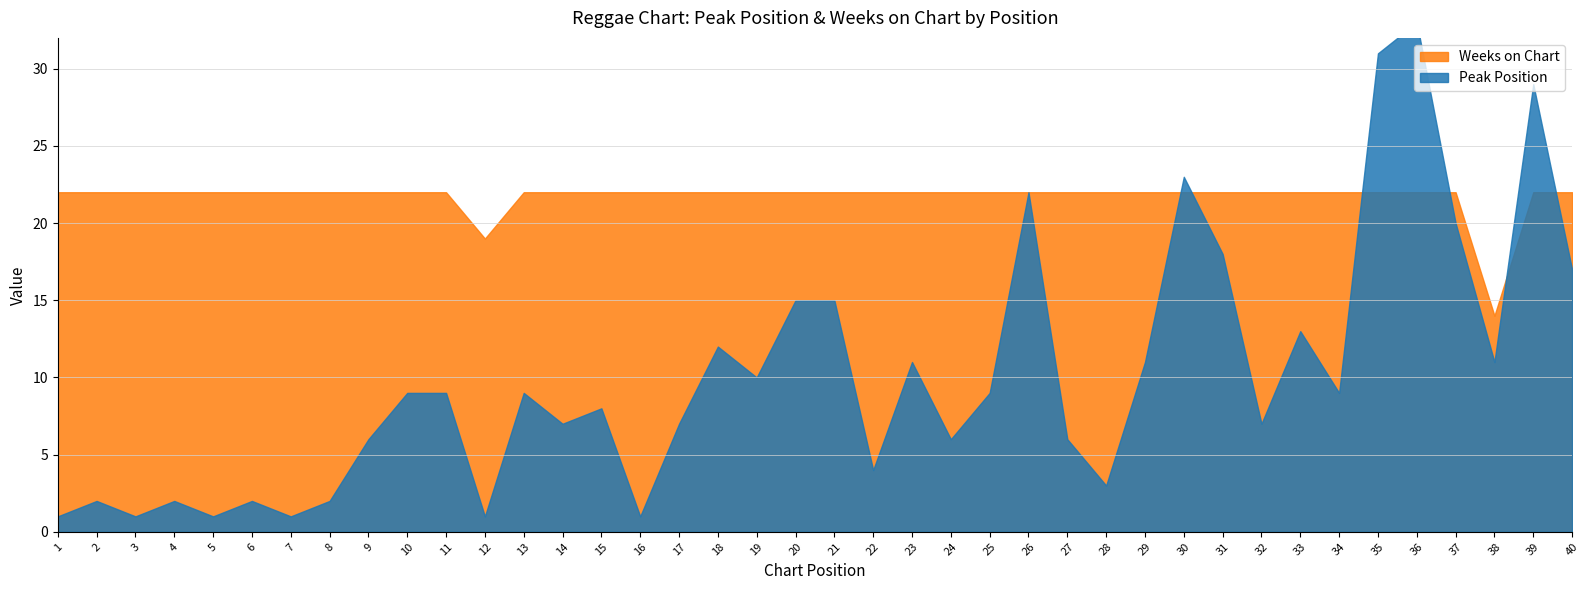

True or false: Peak Position has more than 1 interior local peaks.

True